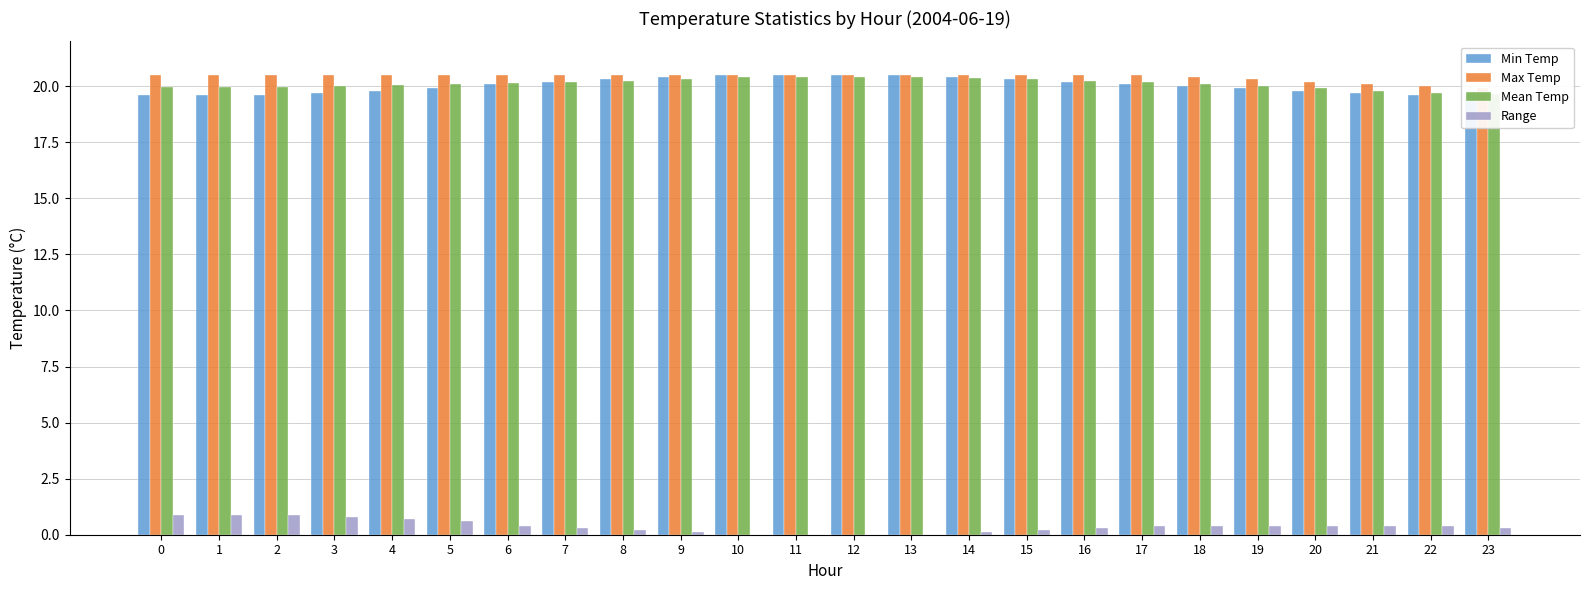

Which series has the largest range (max minus min)?

Range